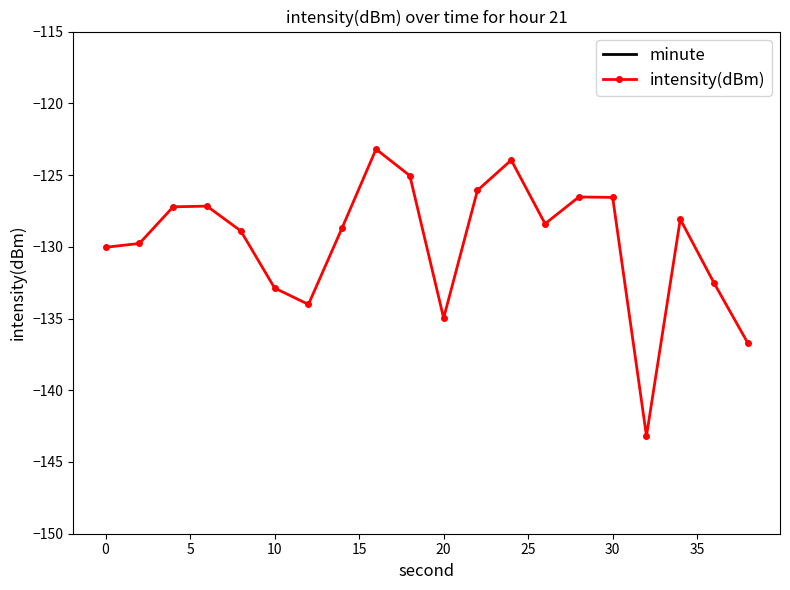

What is the lowest value of the intensity(dBm) series?

-143.2